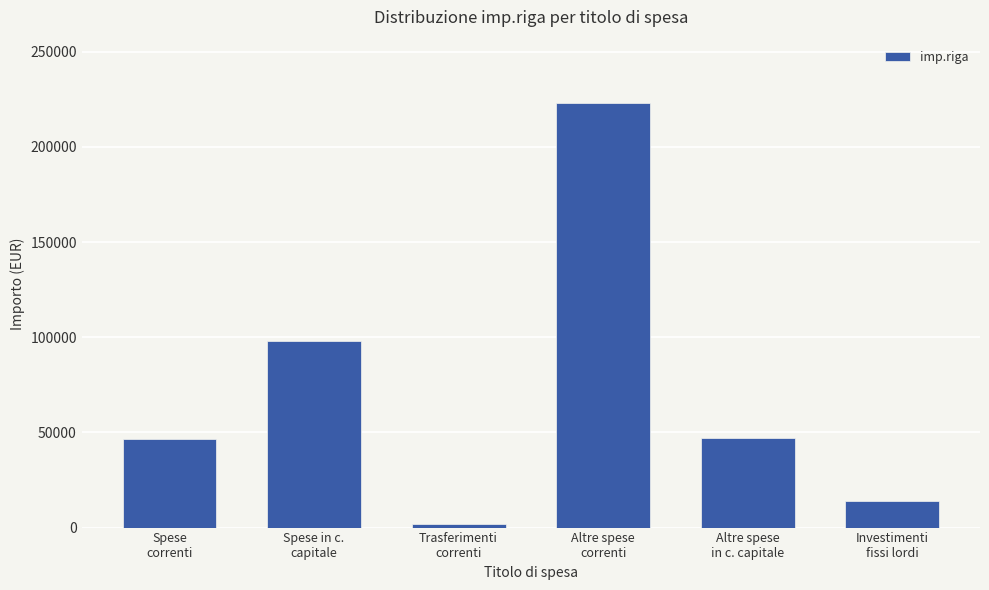

What is the average value?

71769.8